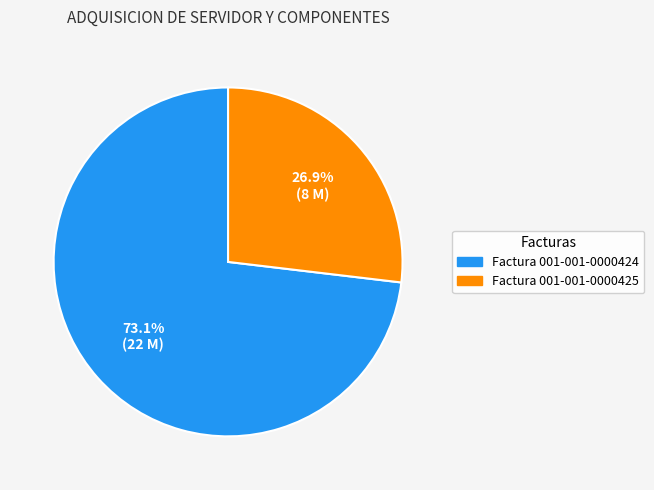

What is the majority slice?

Factura 001-001-0000424